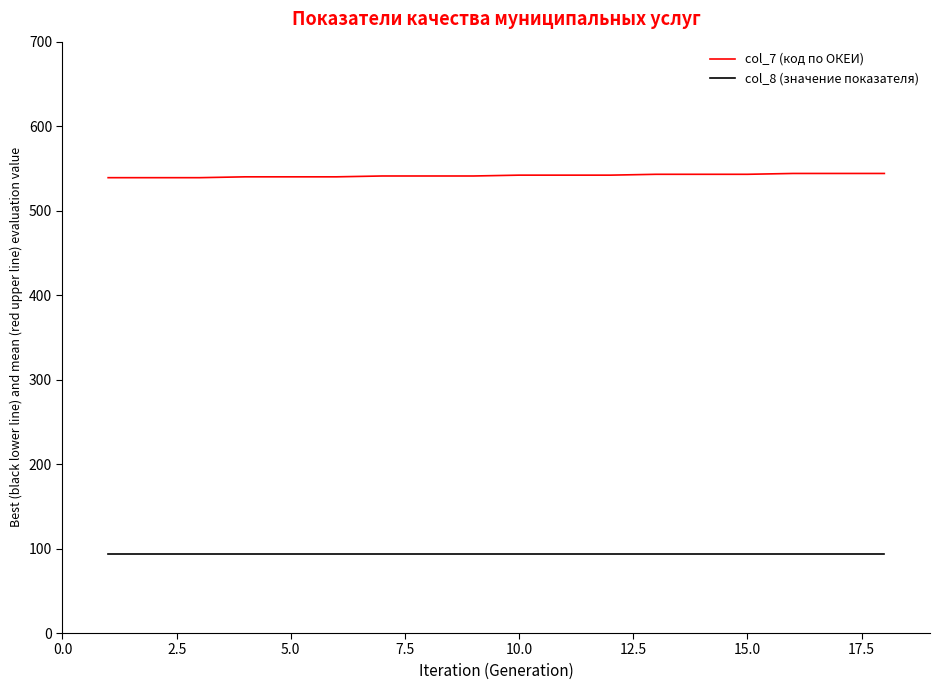

Rank the series by their average value, from highest to lowest.

col_7 (код по ОКЕИ), col_8 (значение показателя)